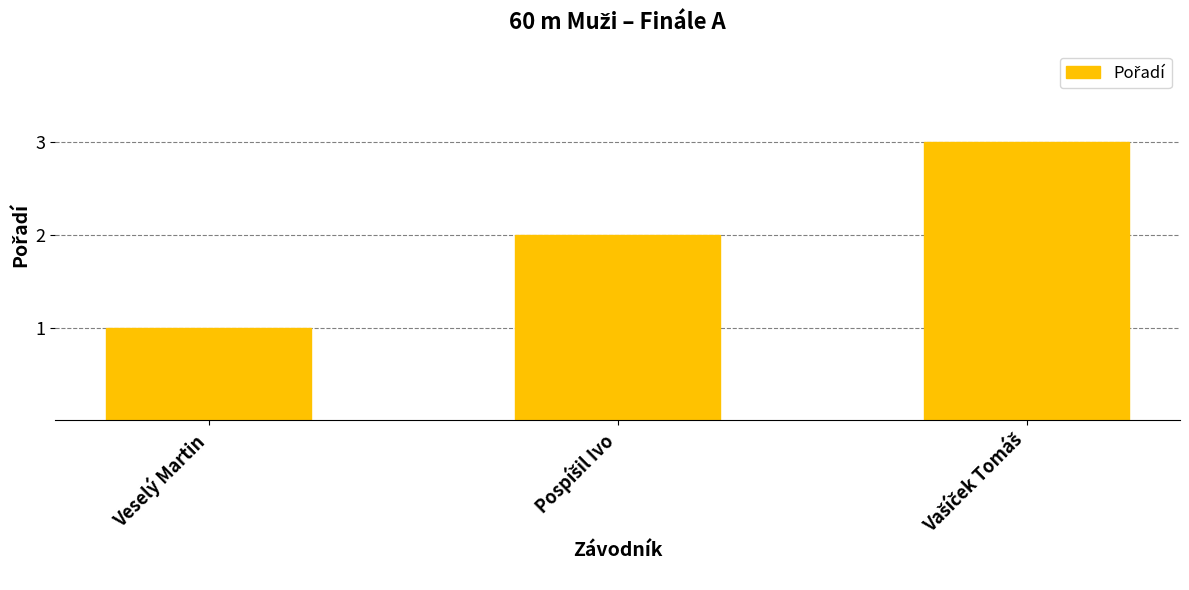

What is the label of the 1st bar from the left?

Veselý Martin